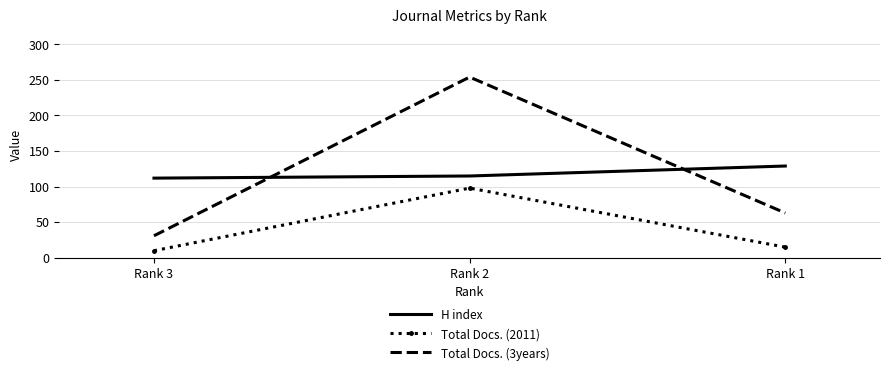

Which series has the widest spread of values?

Total Docs. (3years)